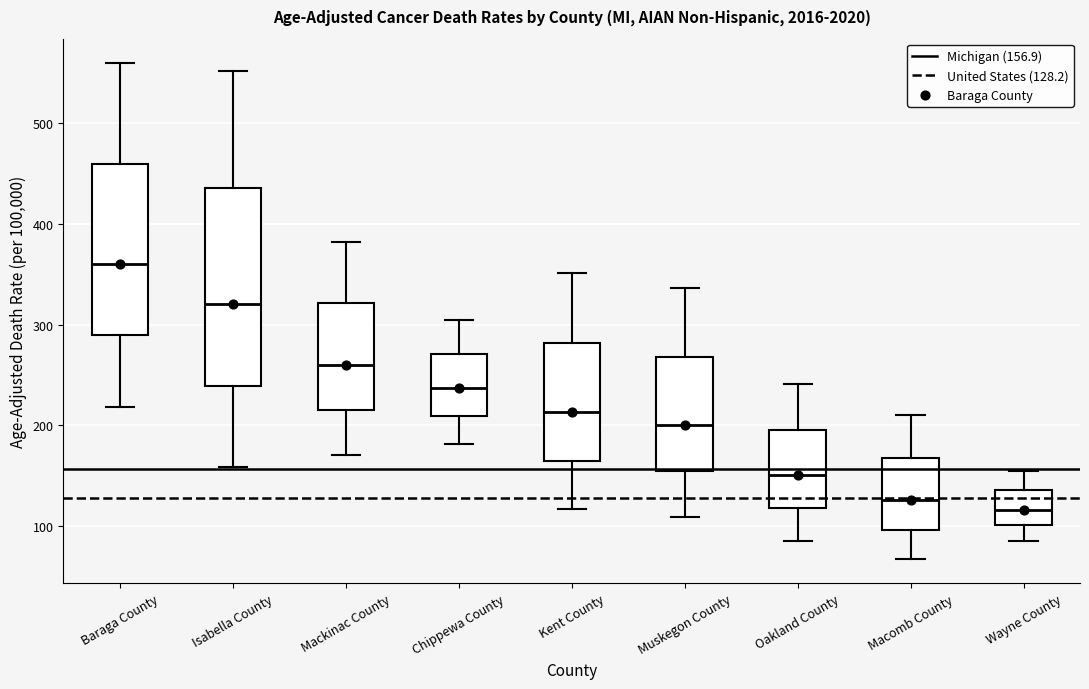

Where does the upper whisker of the box for Oakland County end on the y-axis? The values are not printed on the chart, so give them approximately, as read against the axis.

240